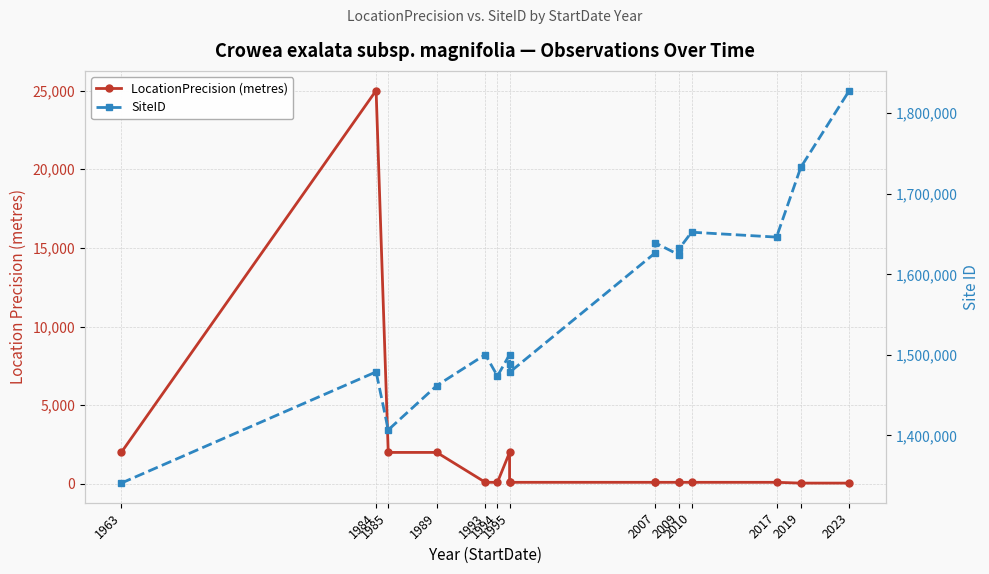

What is the label of the 11th point from the right?

1995